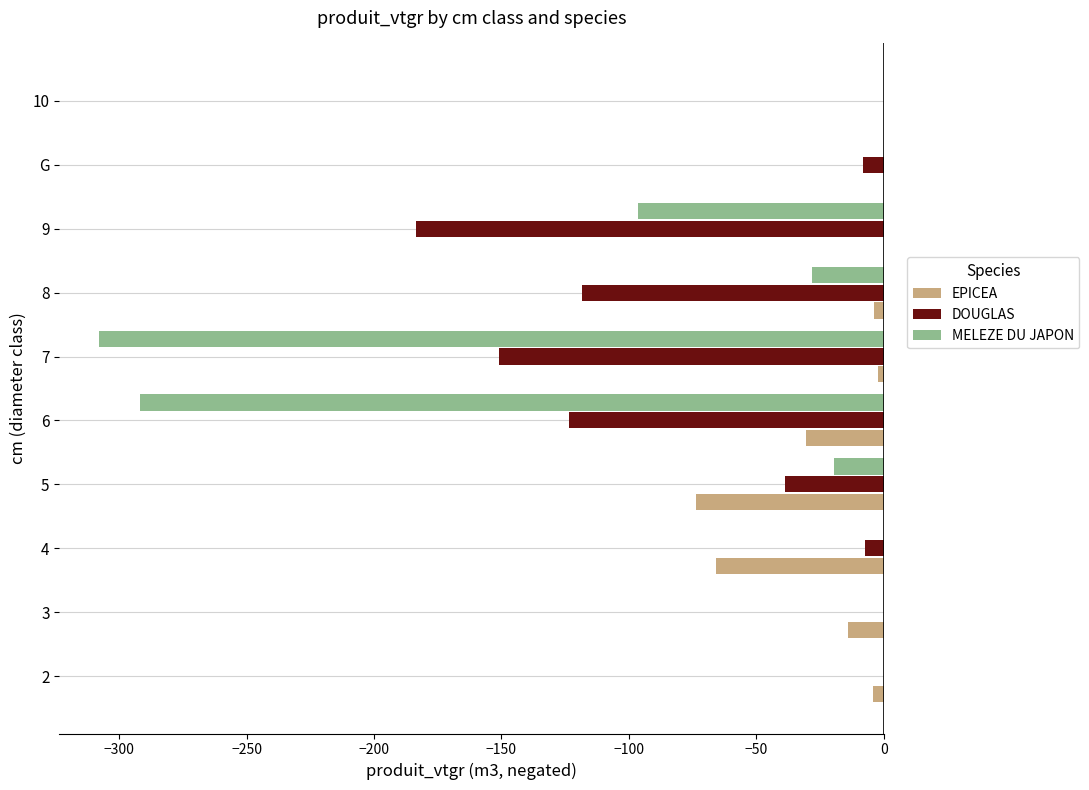

The value of MELEZE DU JAPON at 2 is 0.0. True or false?

True